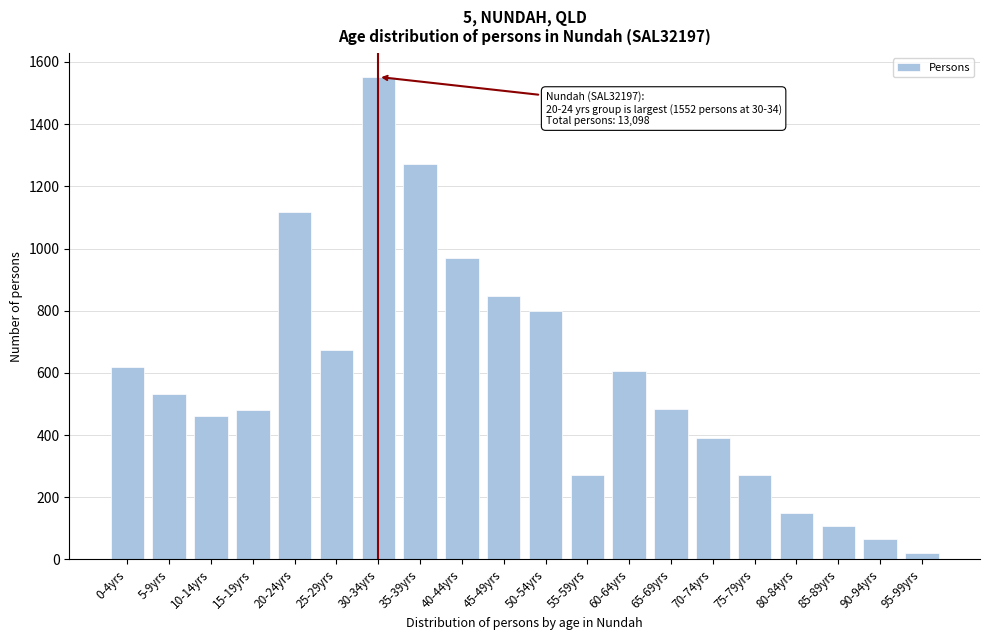

Which label corresponds to the smallest value in the chart?

95-99yrs